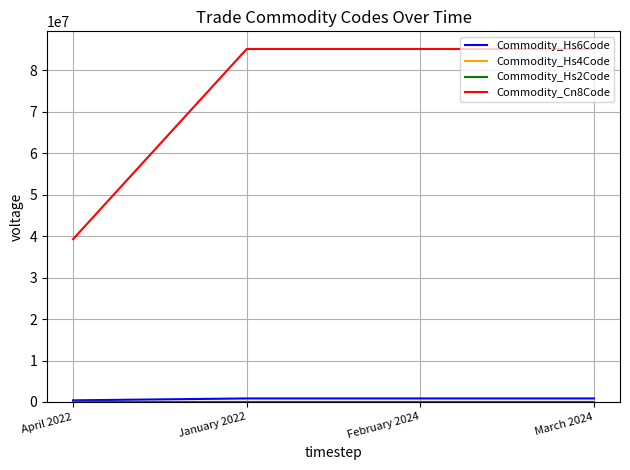

Which category has the lowest value in the Commodity_Cn8Code series?

April 2022